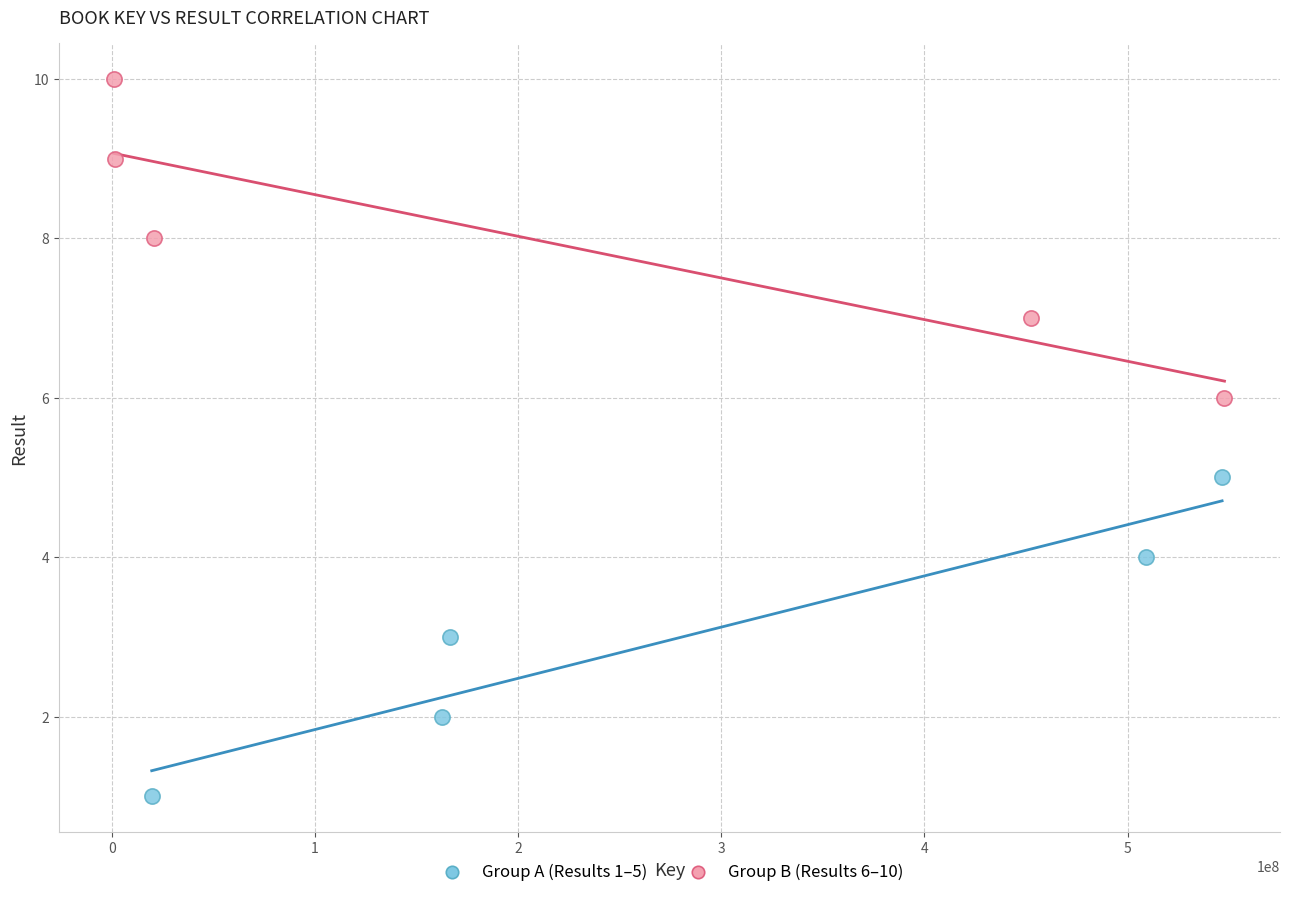

Which series reaches the maximum Y coordinate?

Group B (Results 6–10)